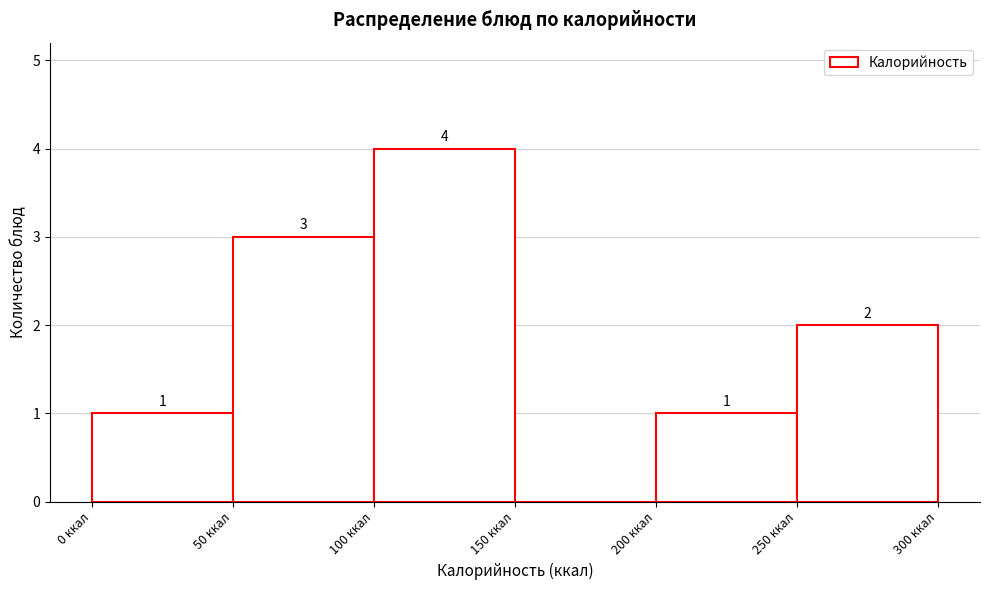

Over which range of the x-axis is the bar tallest?

100 to 150